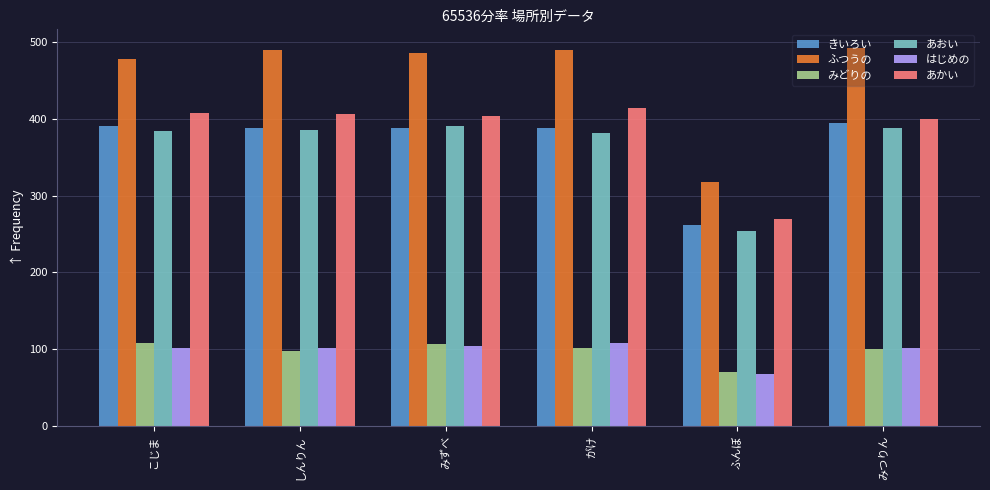

What is the maximum value for あかい?

414